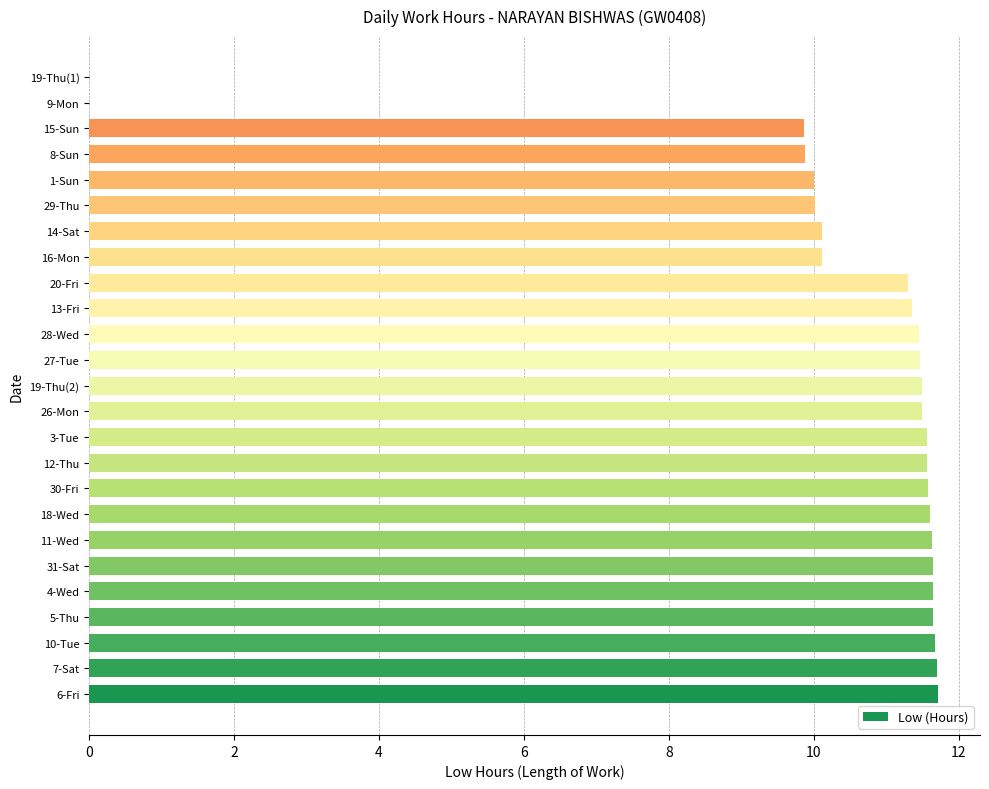

What is the sum of all values?

256.5